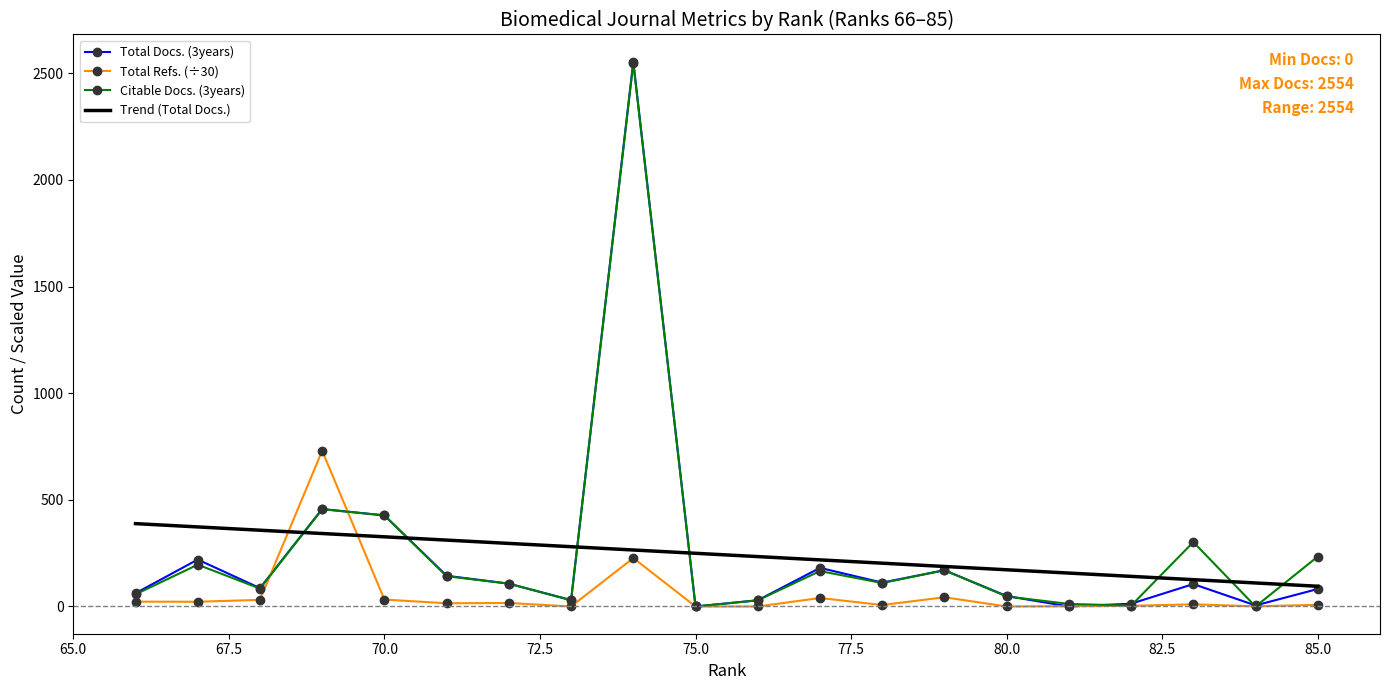

What is the difference between the Citable Docs. (3years) values at 72 and 79?

63.0